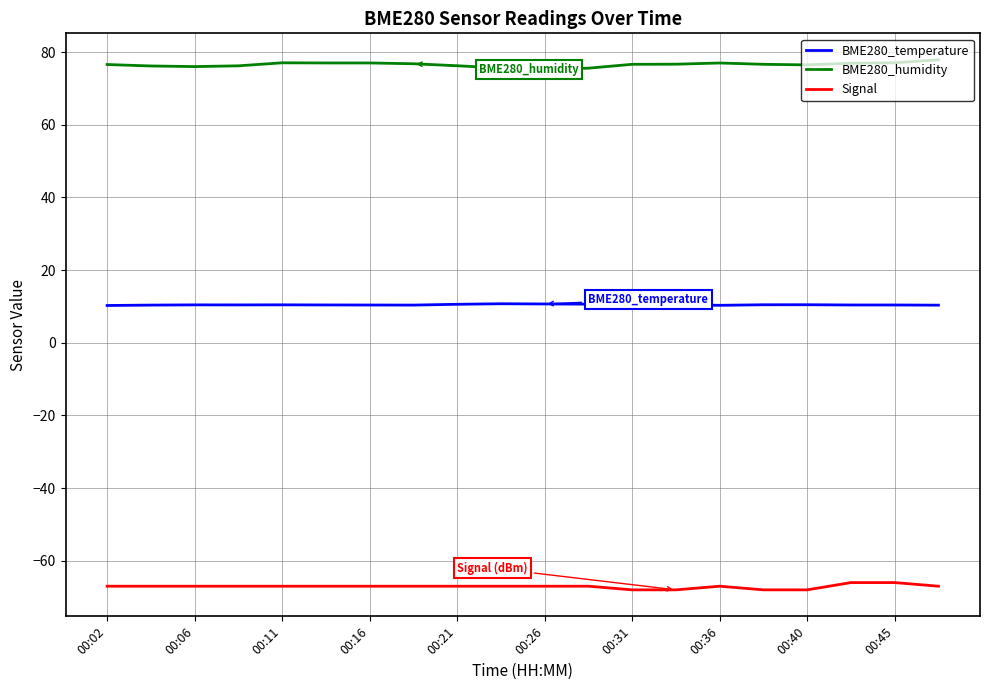

True or false: Signal and BME280_humidity cross at least once.

False